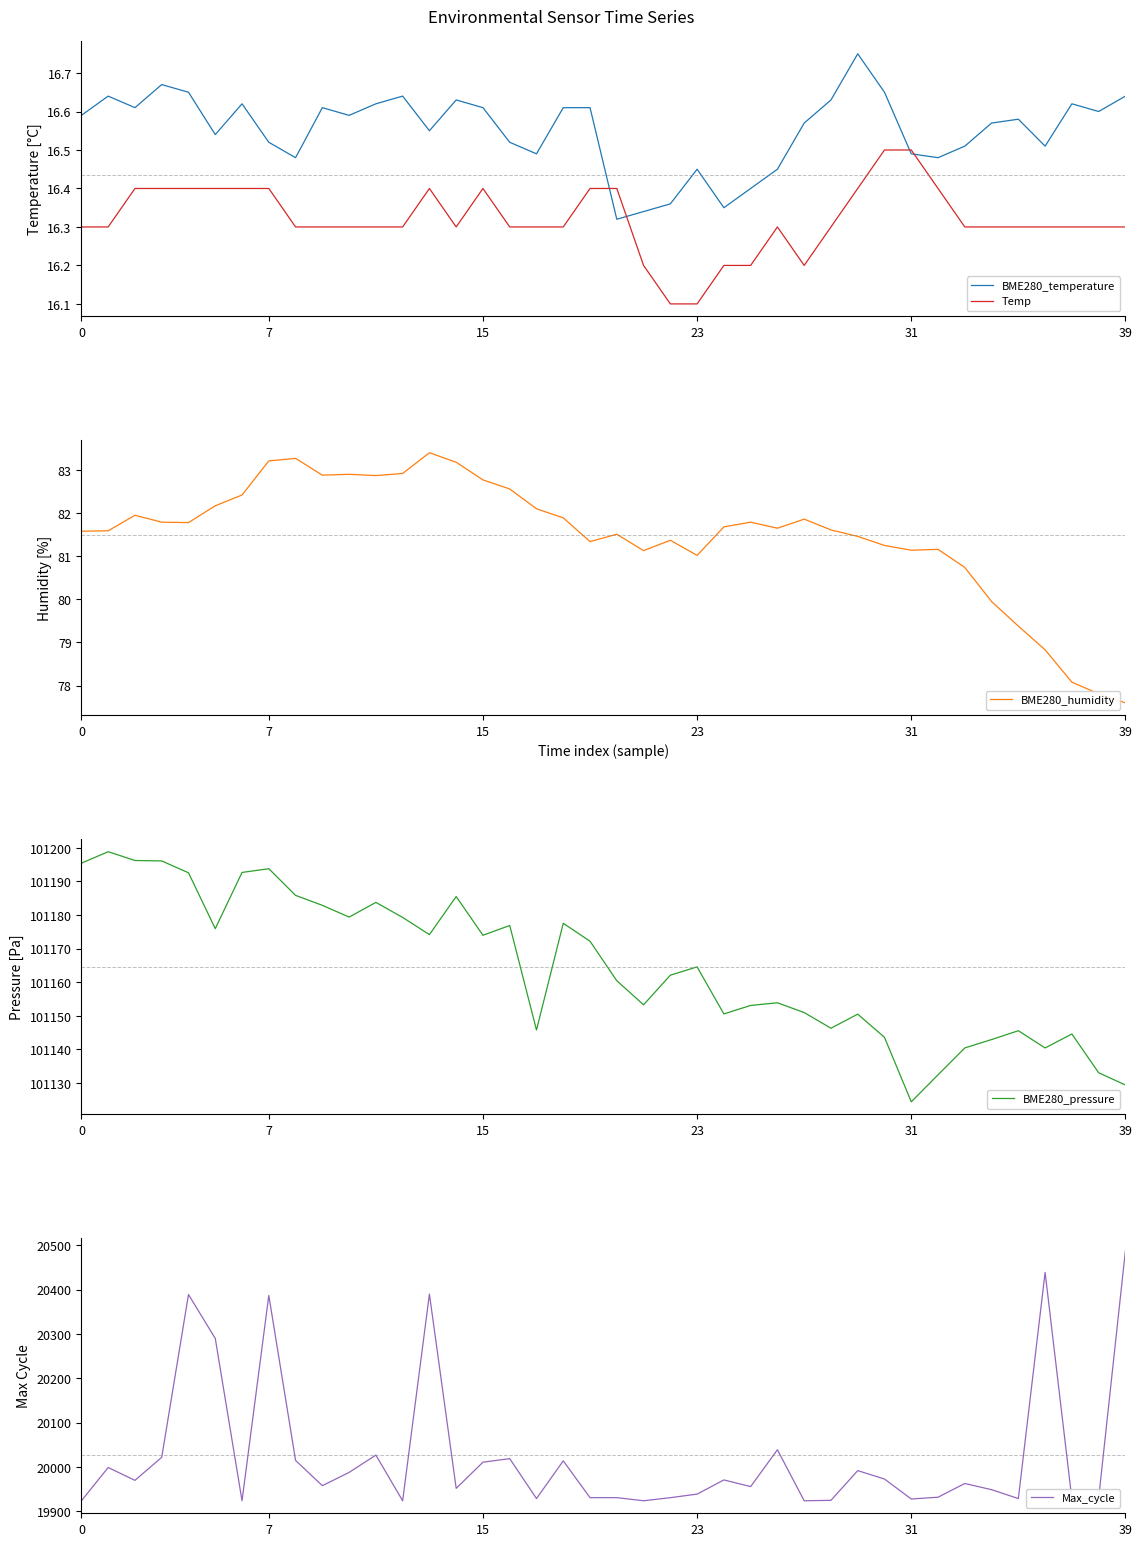

Is it true that BME280_pressure equals 171352.8 at 23?

False